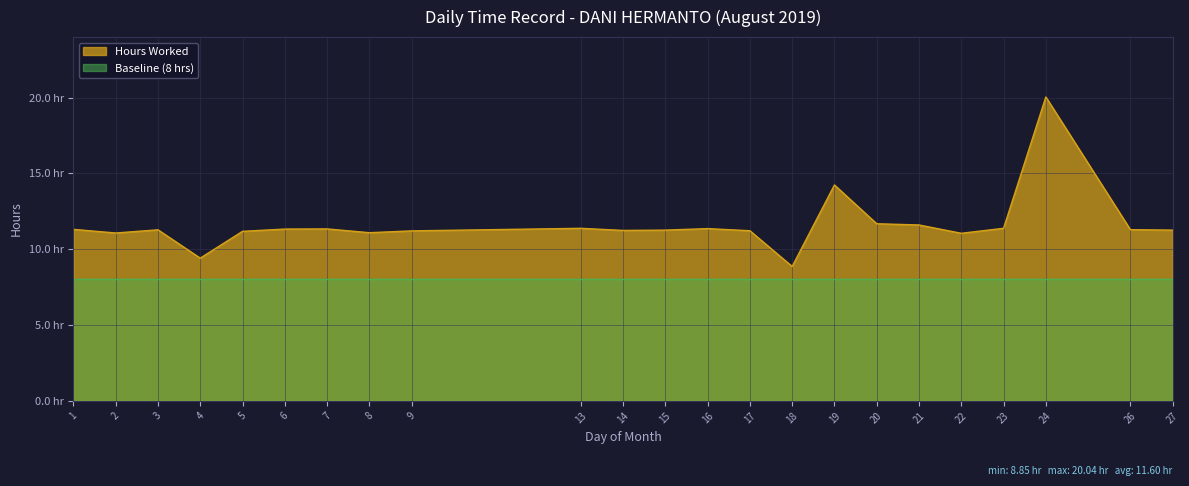

How many points are lower than both their immediate neighbors (excluding endpoints)?

6